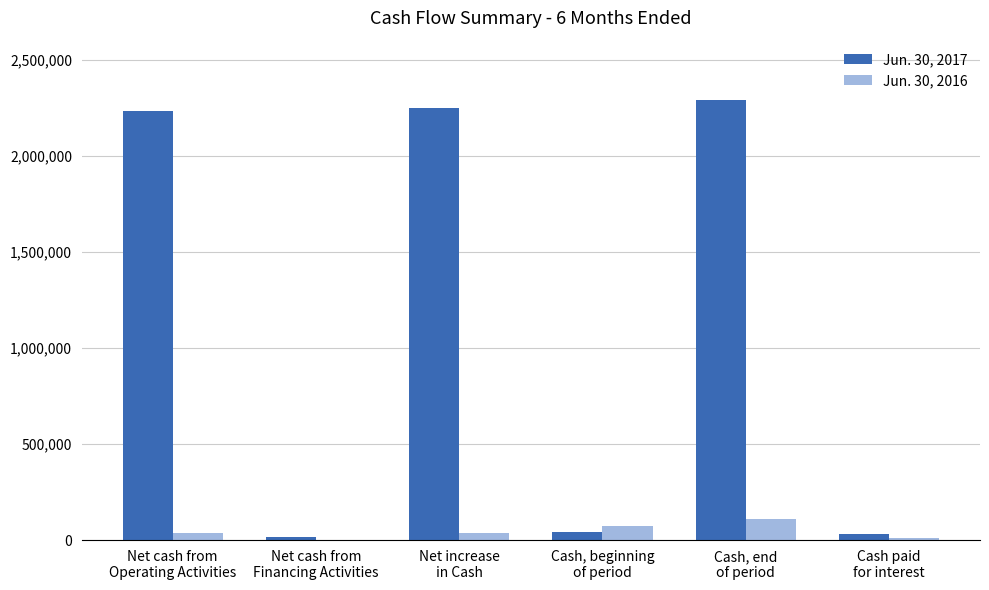

What is the maximum value shown in the chart?

2290816